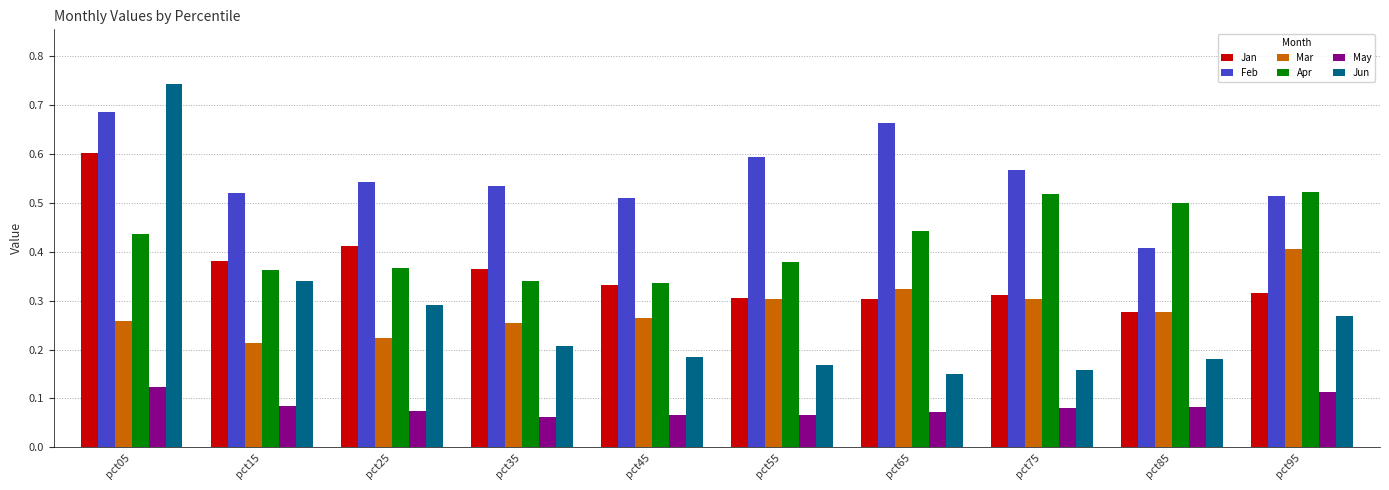

Which series has the largest total across all categories?

Feb